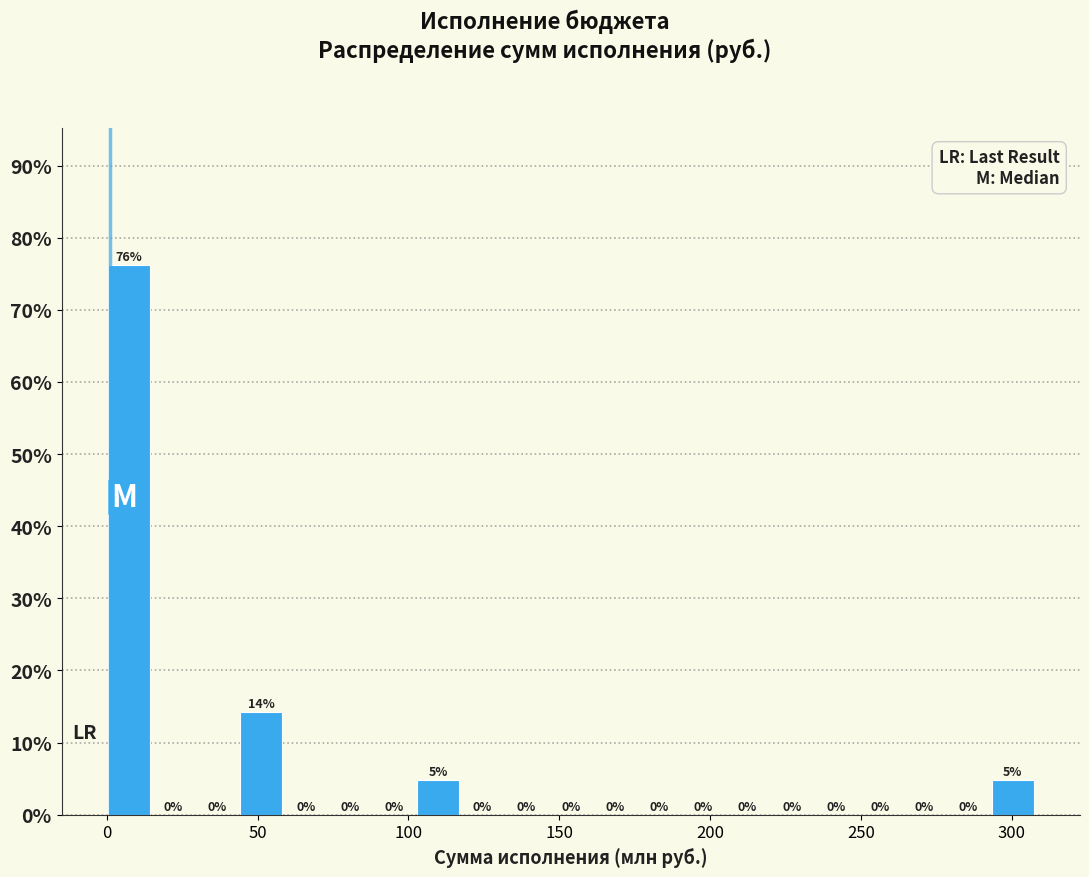

Around what value on the x-axis is the tallest bar? Give the approximate position of its centre, as read against the axis.

5